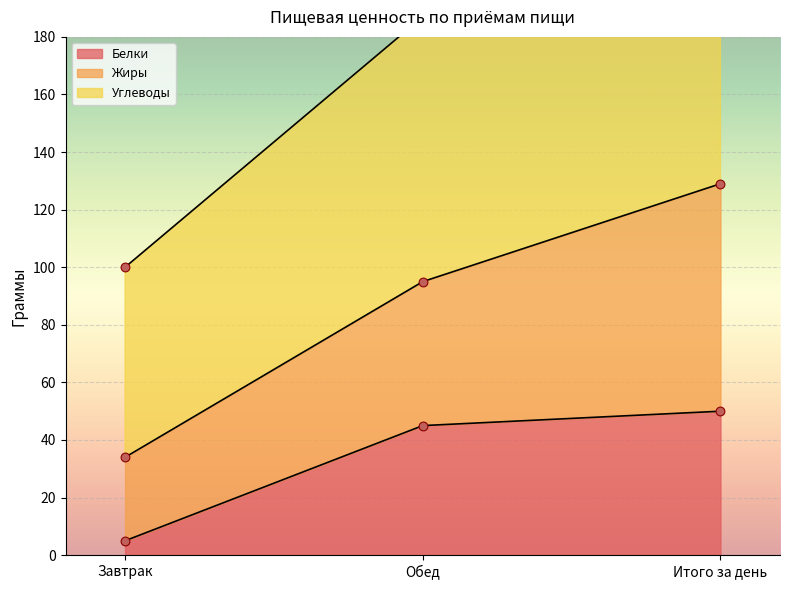

At which category is the sum across all series the highest?

Итого за день